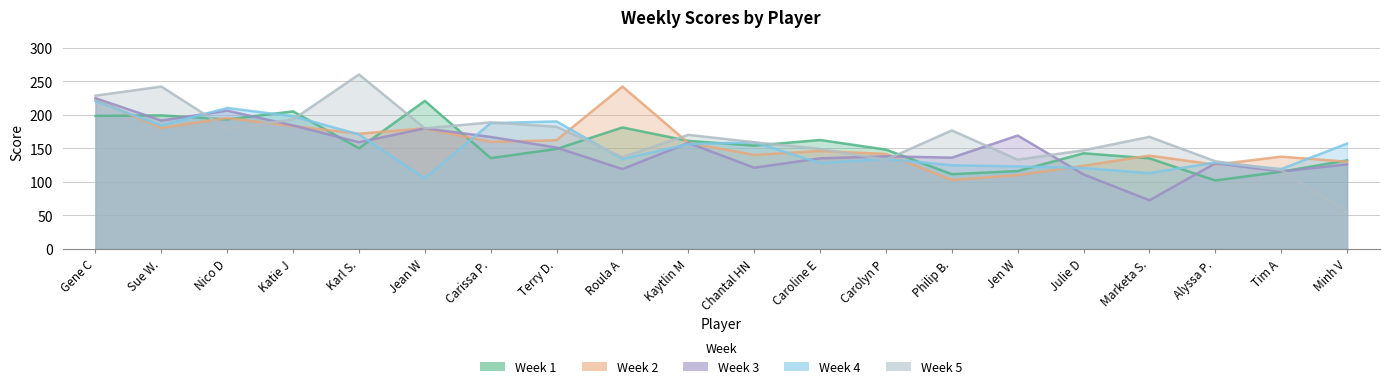

The value of Week 4 at Marketa S. is 48.7. True or false?

False